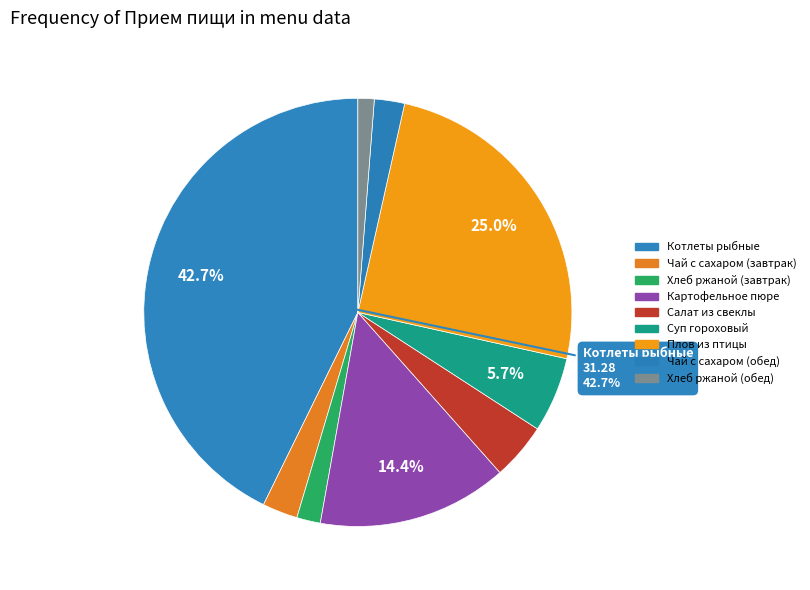

How many segments does this pie chart have?

9